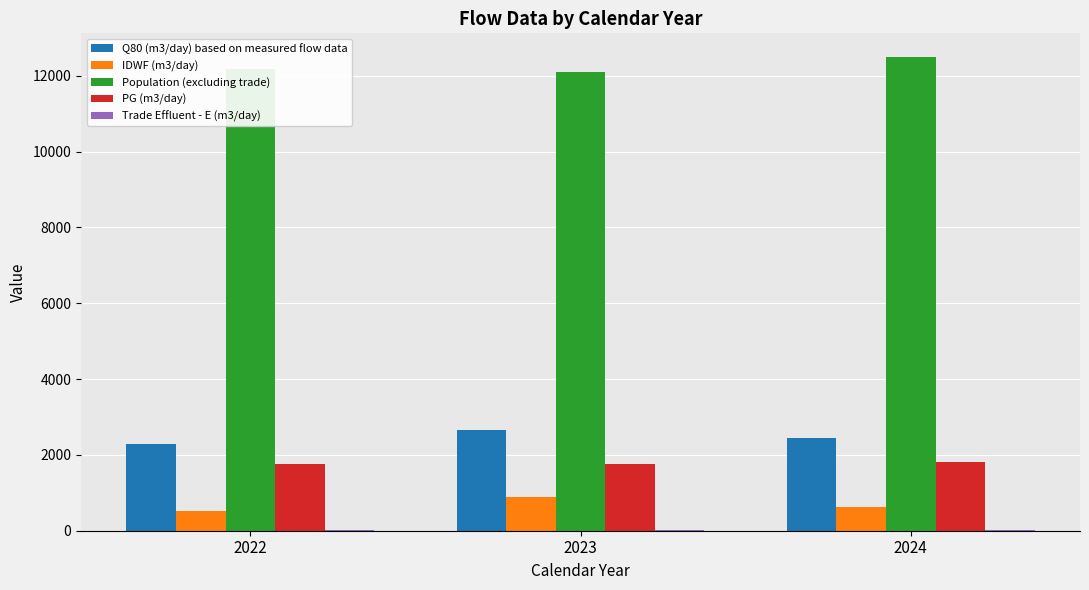

The value of PG (m3/day) at 2023 is 1754.1. True or false?

True